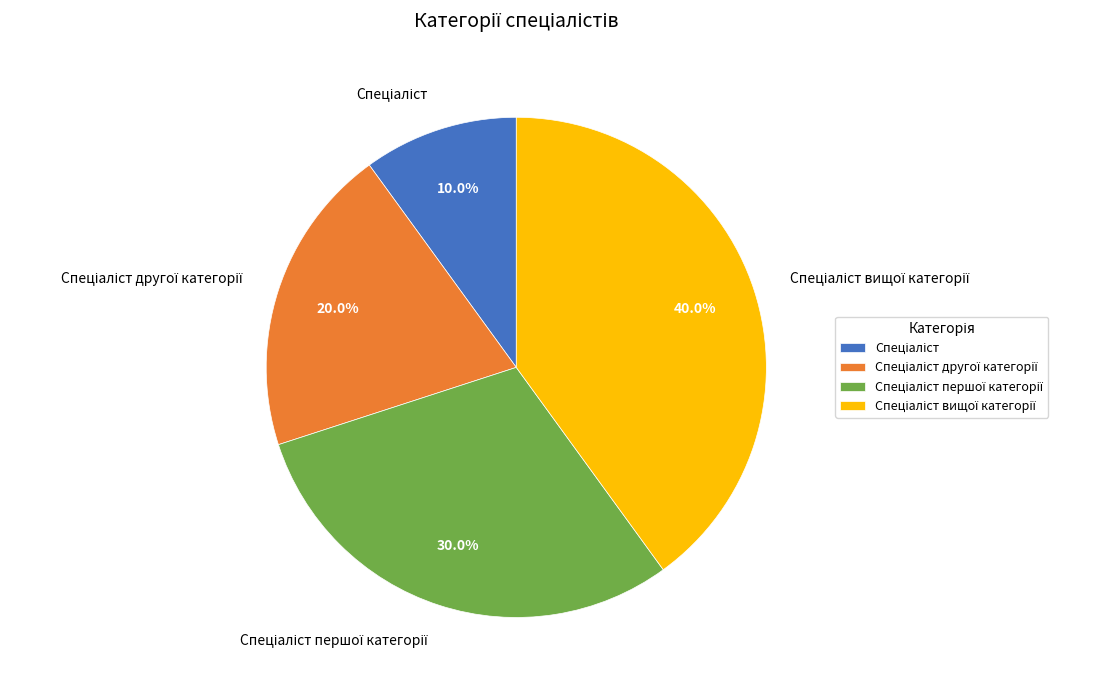

Does any single category account for the majority?

No